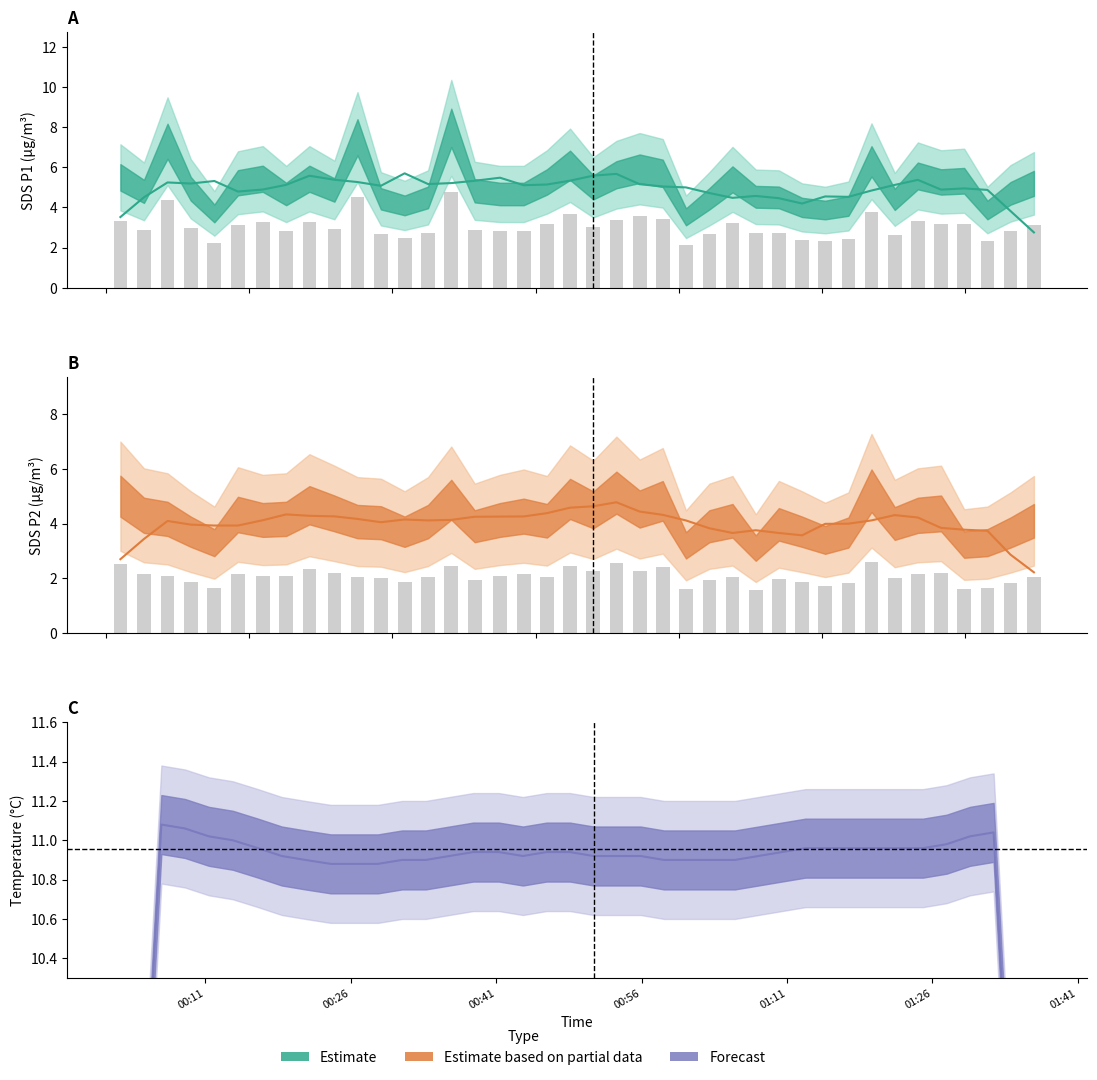

List the series in order of their peak value, highest first.

SDS_P1 bars, SDS_P2 bars